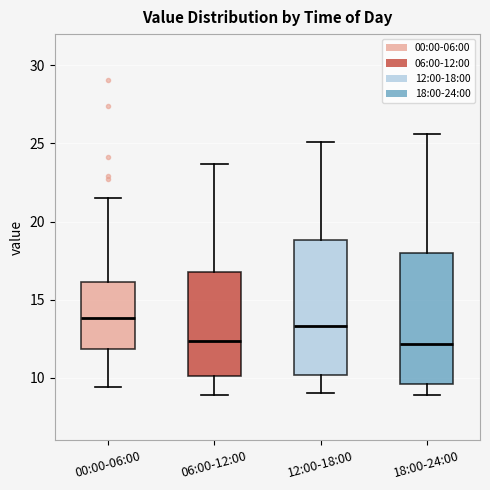

Where is the upper edge of the box for 06:00-12:00 on the y-axis? The values are not printed on the chart, so give them approximately, as read against the axis.

17.0